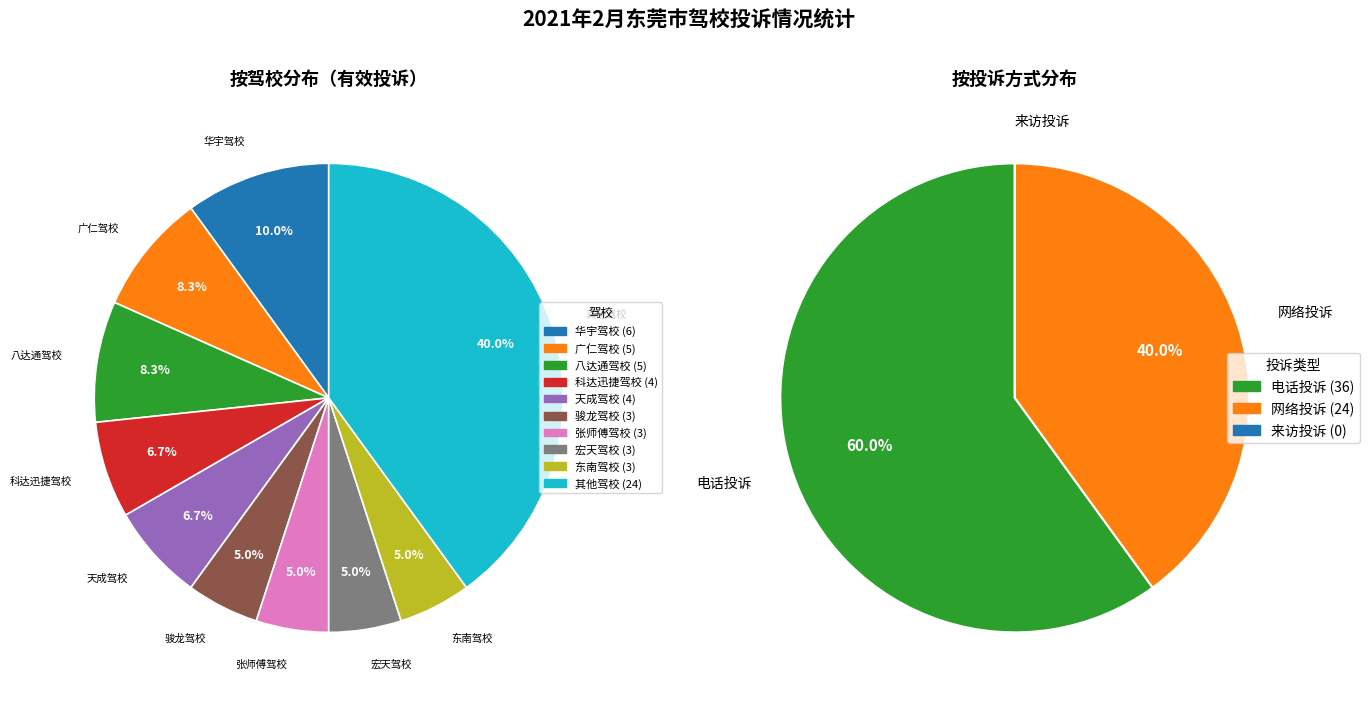

Does 宏天驾校 account for over 50% of the chart?

No